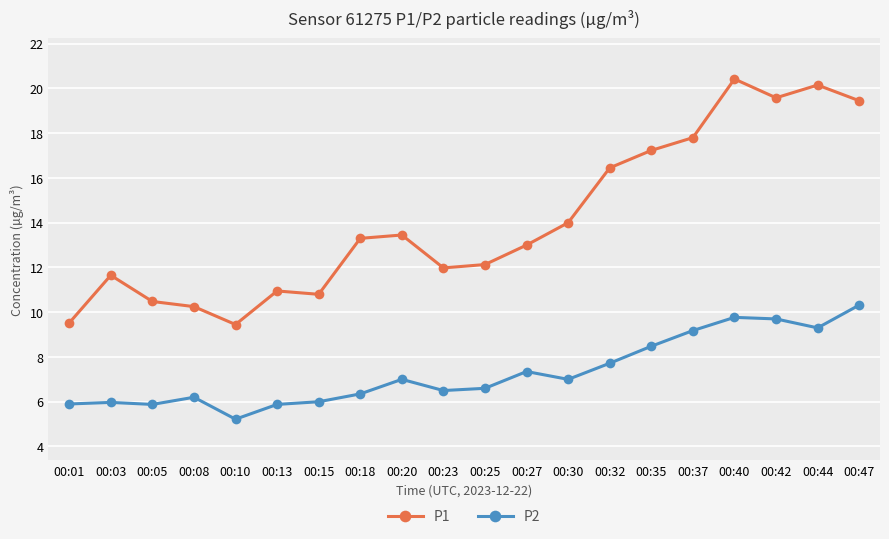

What is the value of the P2 point at the 15th from the left?

8.5